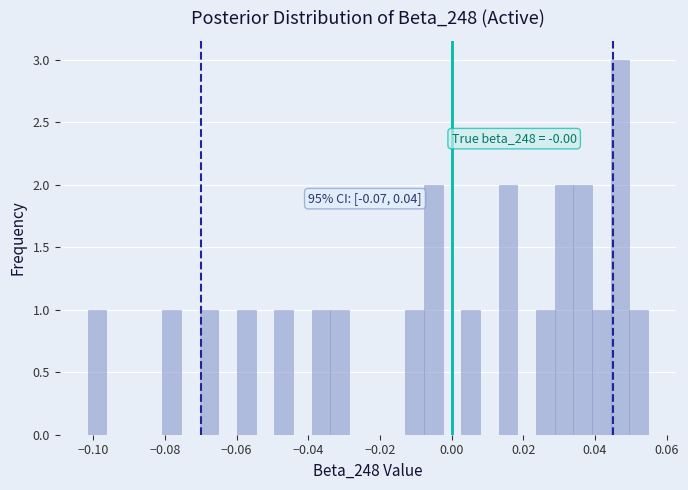

Read against the x-axis, roughly where is the centre of the tallest bar?

0.046